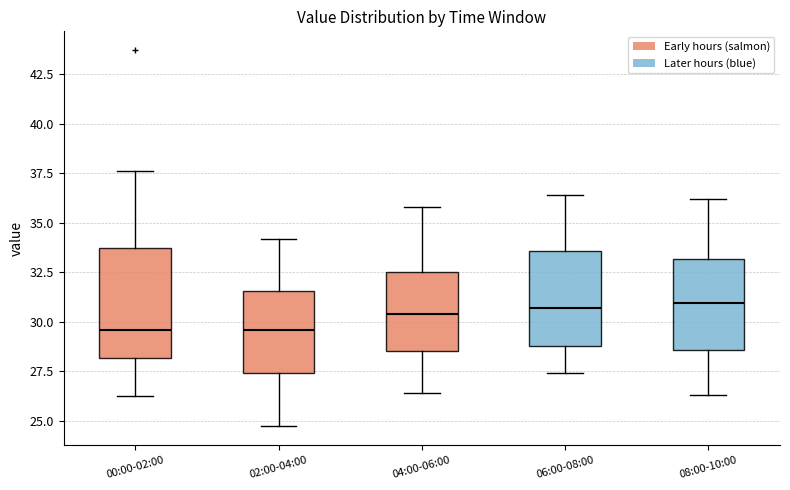

Which box is the tallest, from its lower edge to its upper edge?

00:00-02:00